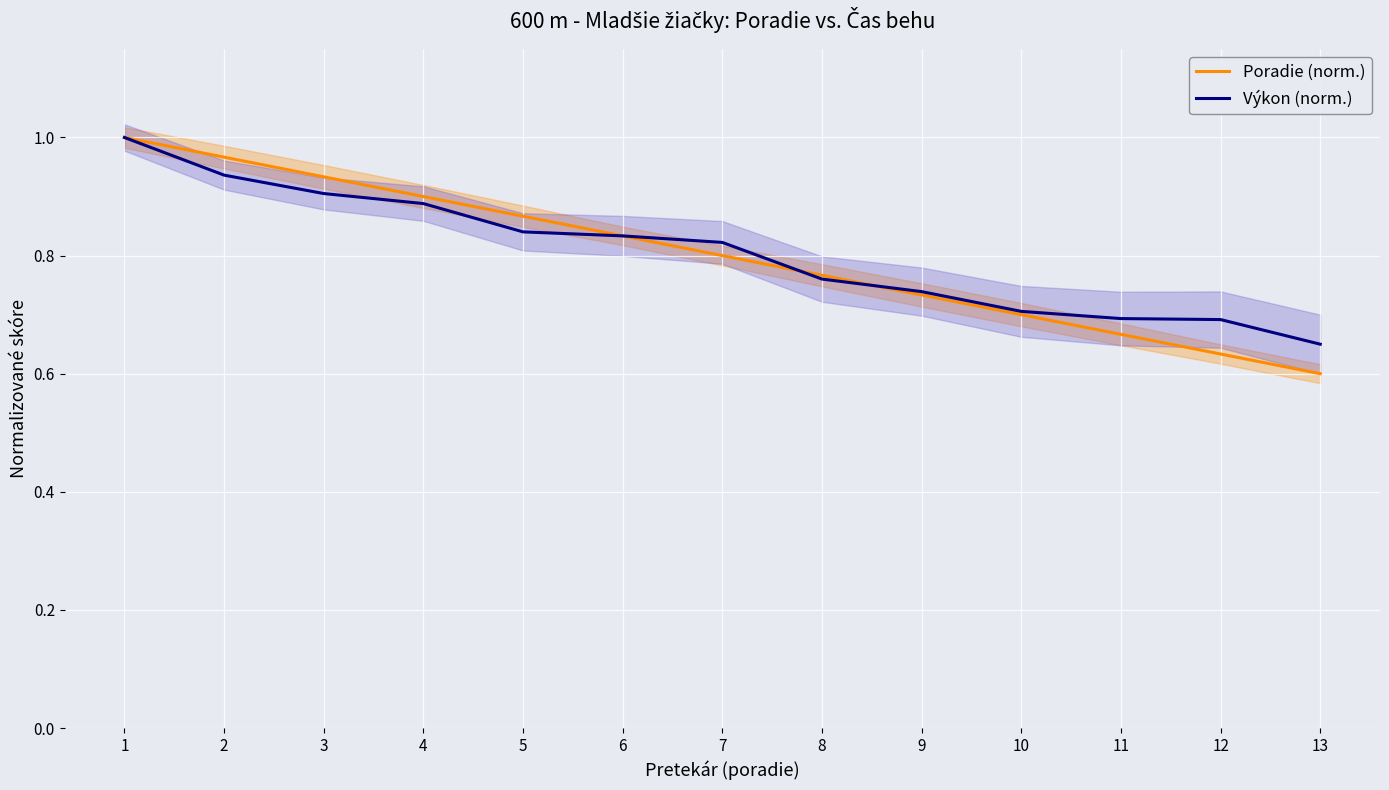

True or false: Výkon (norm.) has more than 0 interior local peaks.

False